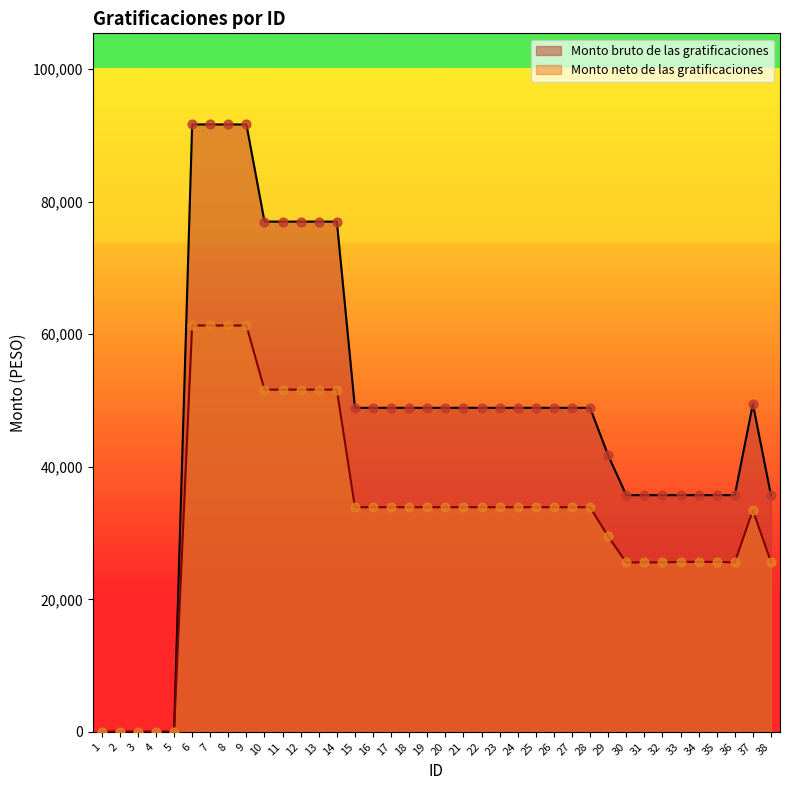

Which series reaches the maximum Y coordinate?

Monto bruto de las gratificaciones